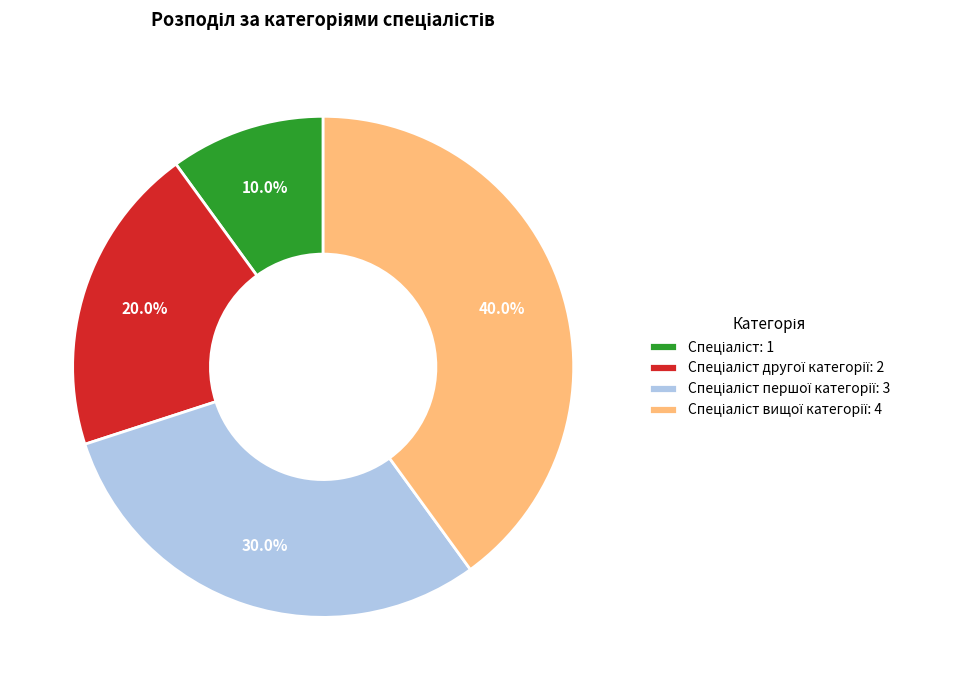

Does any single category account for the majority?

No